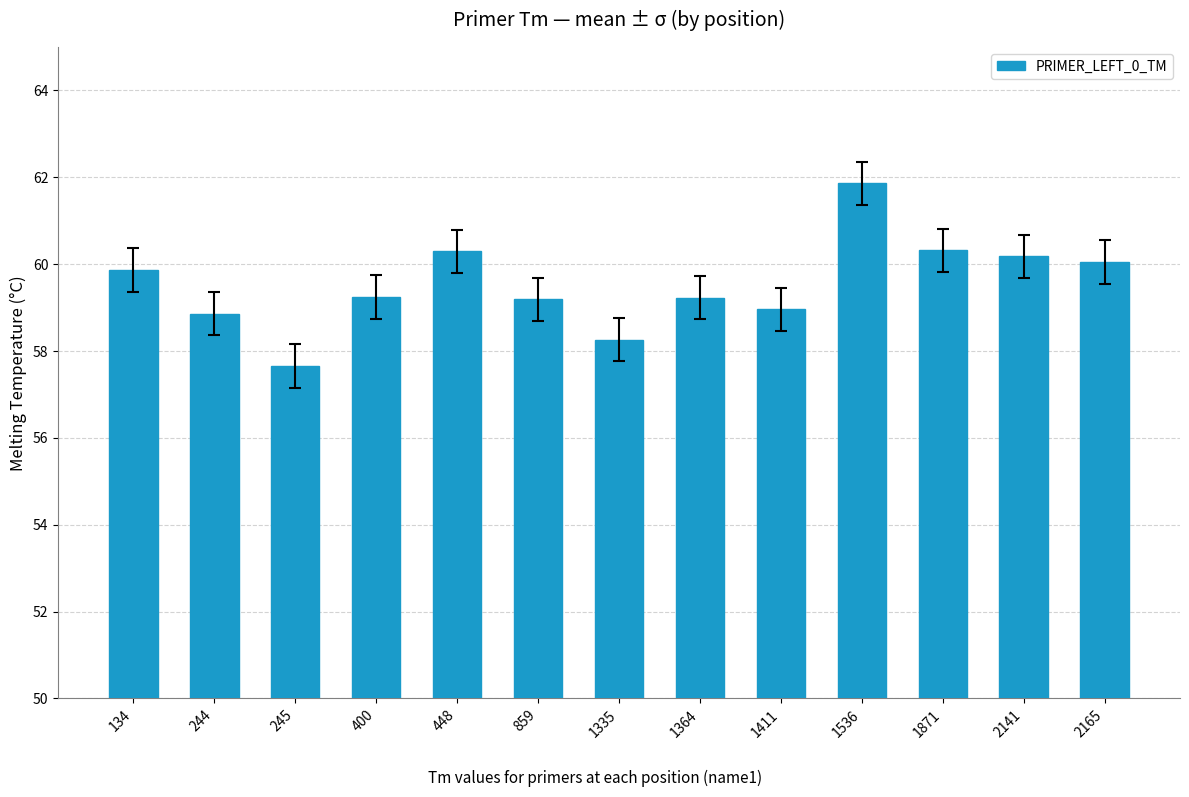

What is the difference between the maximum and minimum values?

4.2